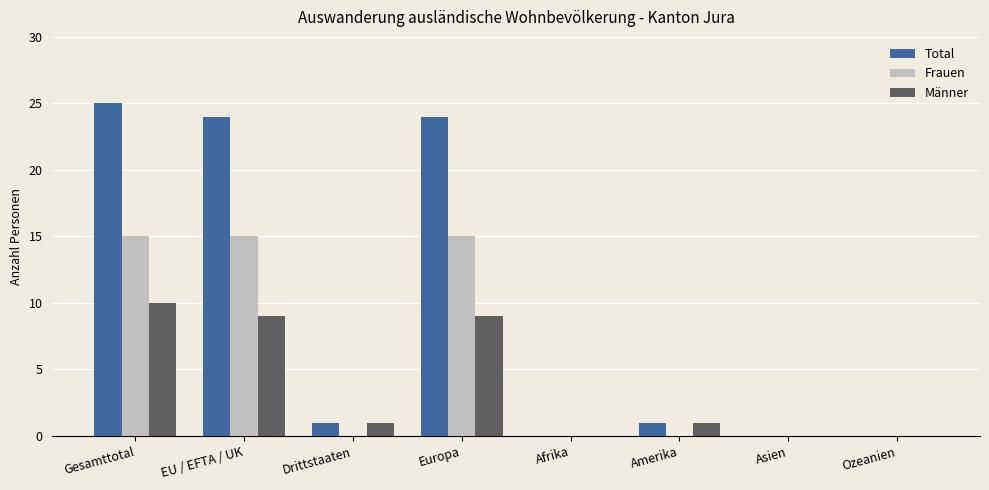

What is the greatest value displayed?

25